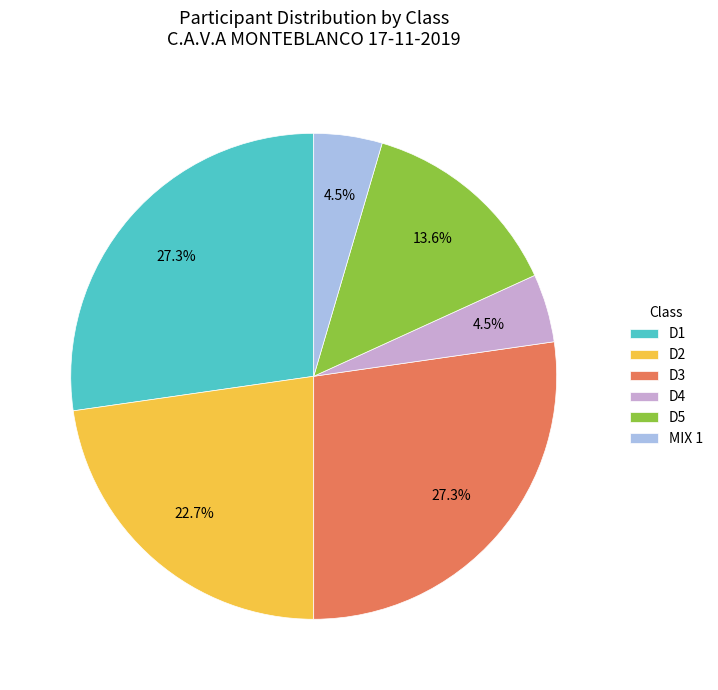

The D5 slice represents 14% of the pie. True or false?

True